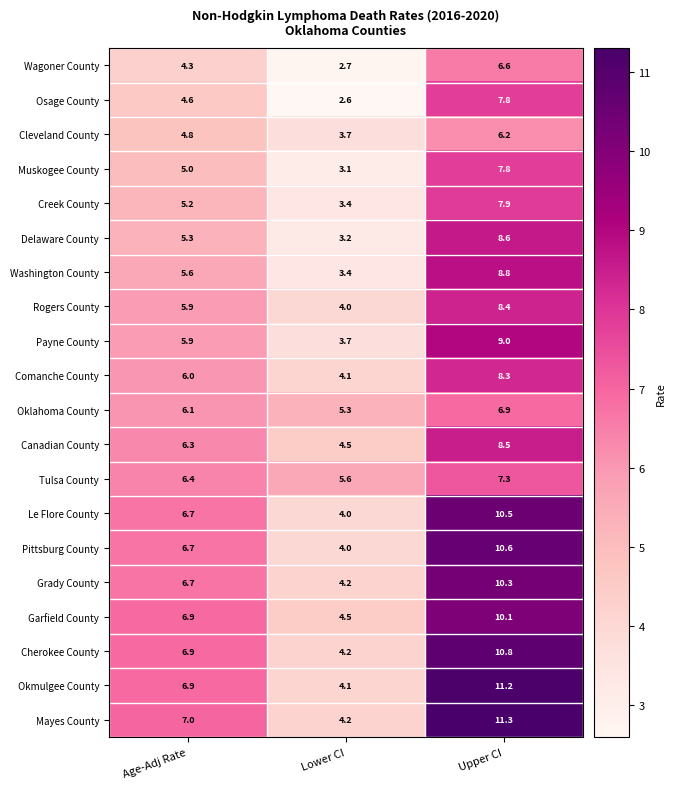

What is the spread (max minus min) of values at Upper CI?

5.1